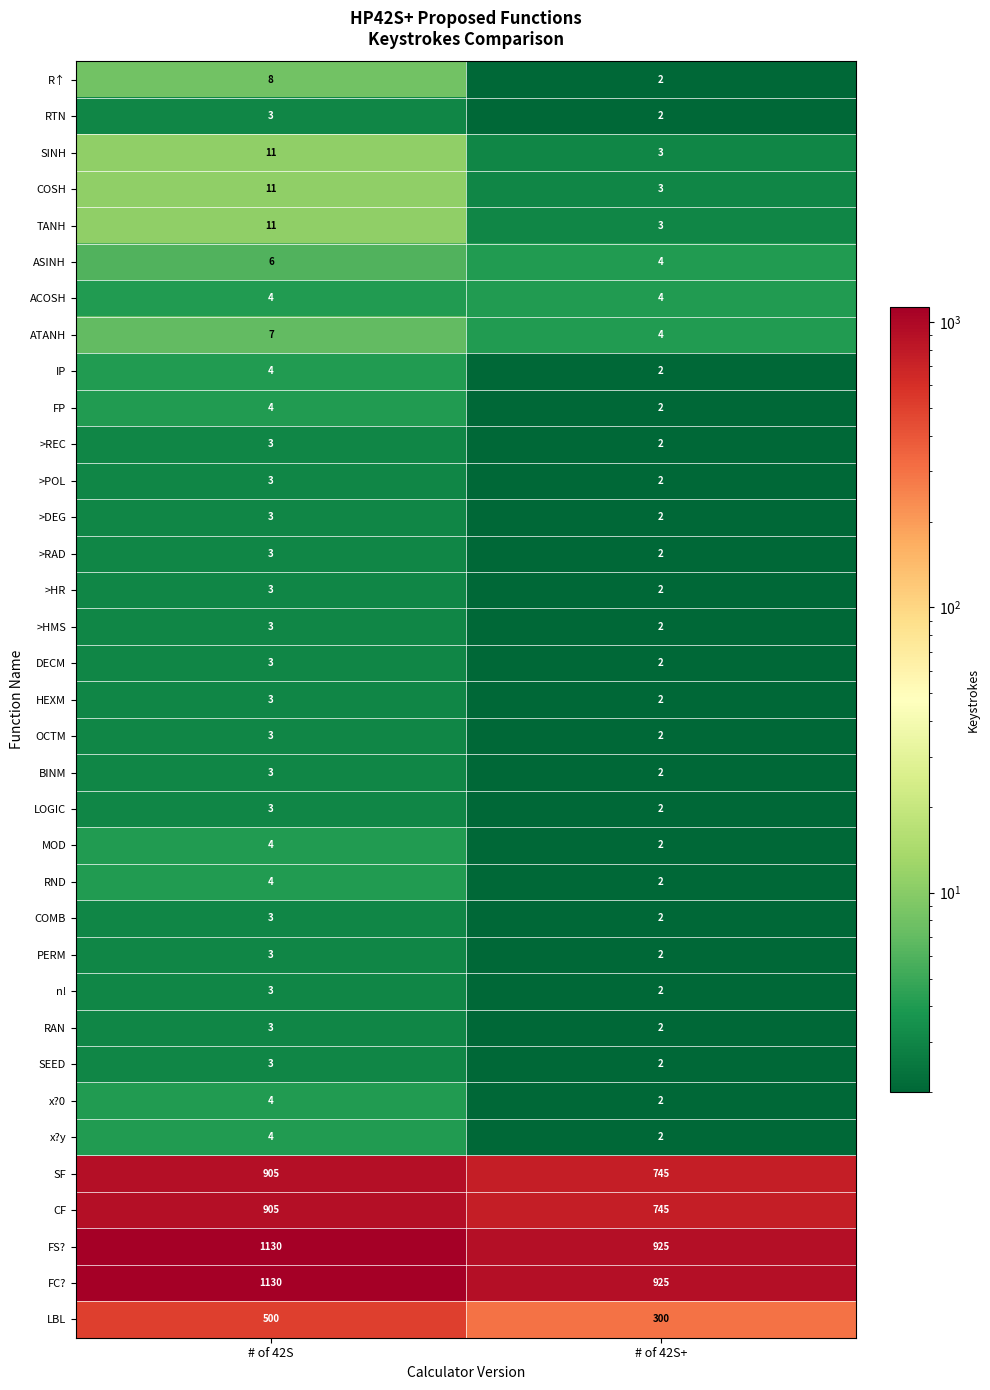

Rank the categories by MOD value from lowest to highest.

# of 42S+, # of 42S